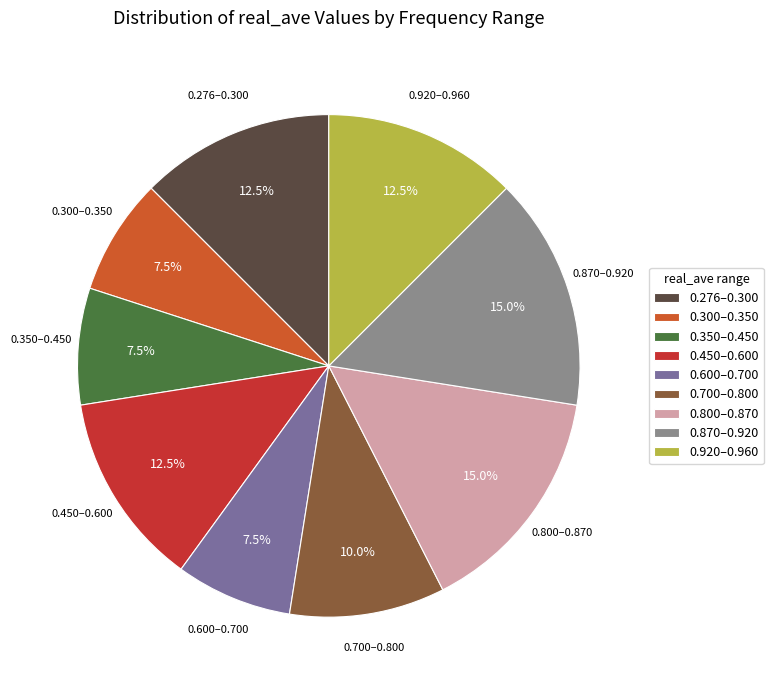

Does any single category account for the majority?

No